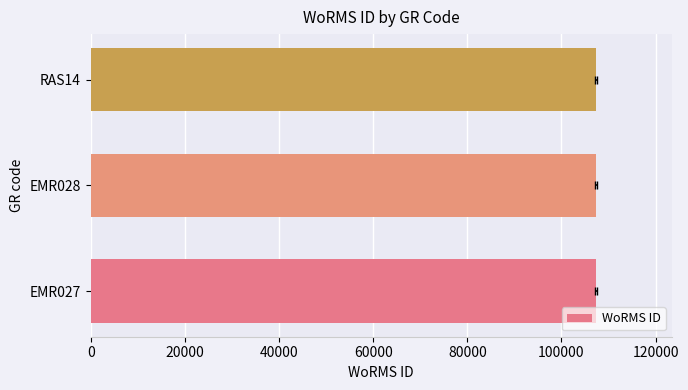

What is the value of the 3rd bar from the left?

107350